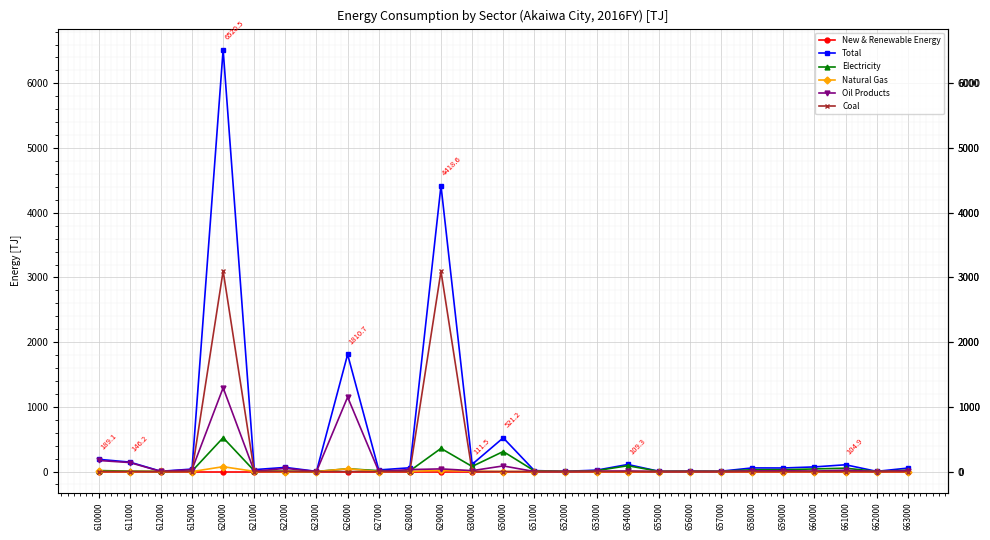

What is the value of the Total point at the 23rd from the left?

55.2